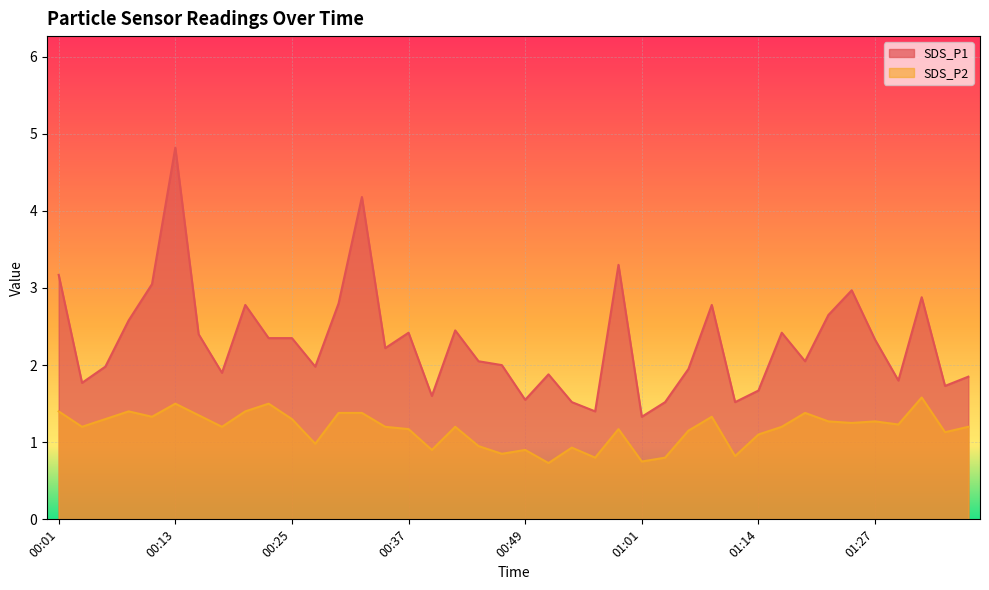

What is the difference between the second highest and second lowest values in the SDS_P1 series?

2.8